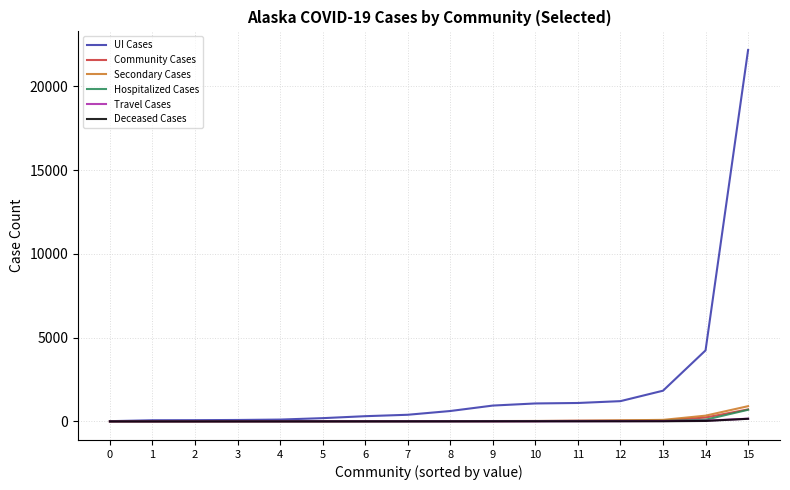

What is the greatest value displayed?

22168